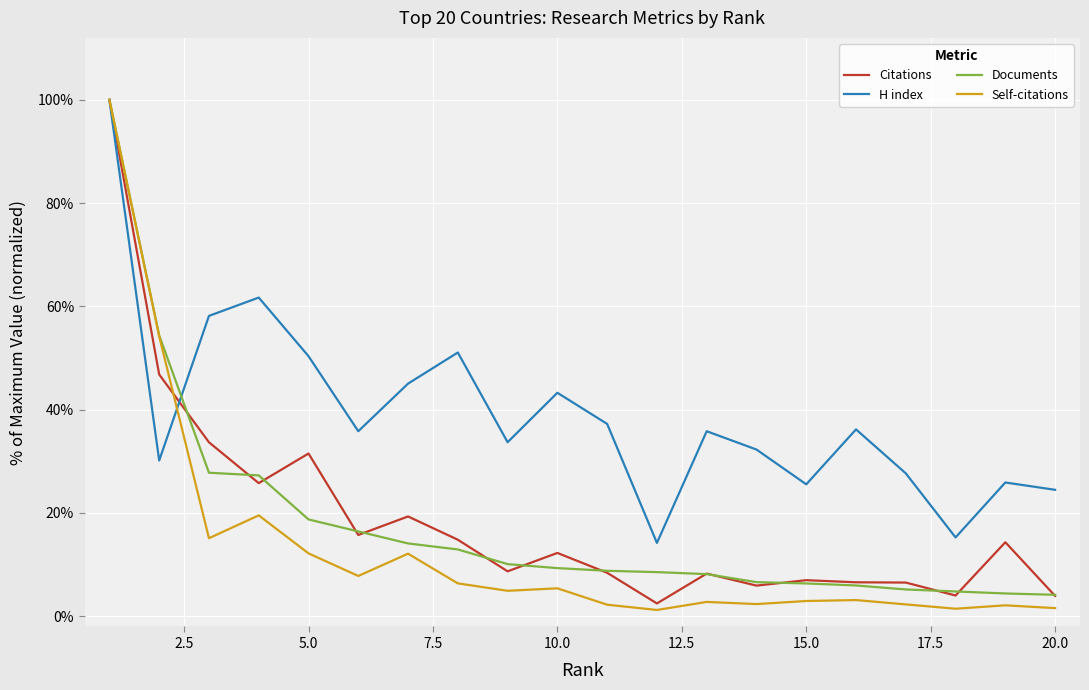

Does the chart display data point markers on the line(s)?

No